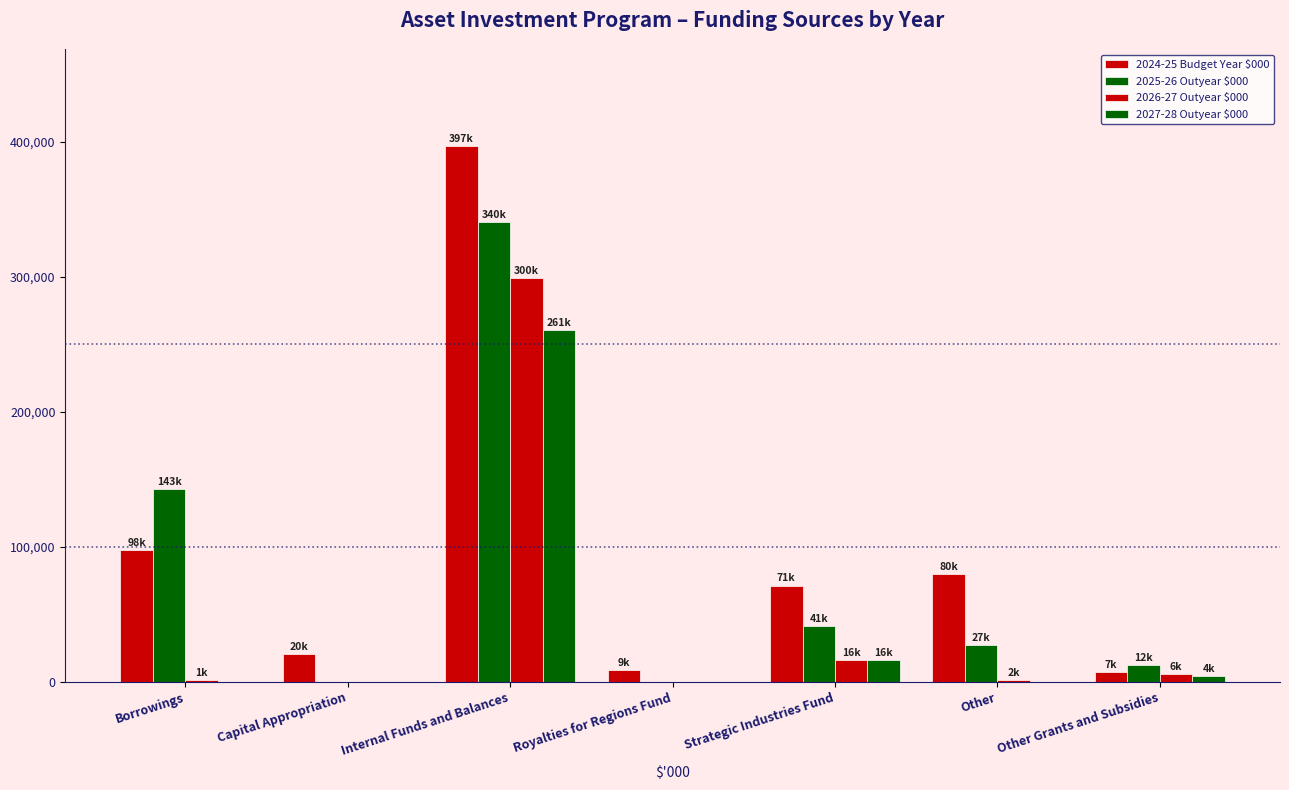

How many data points does each series have?

7